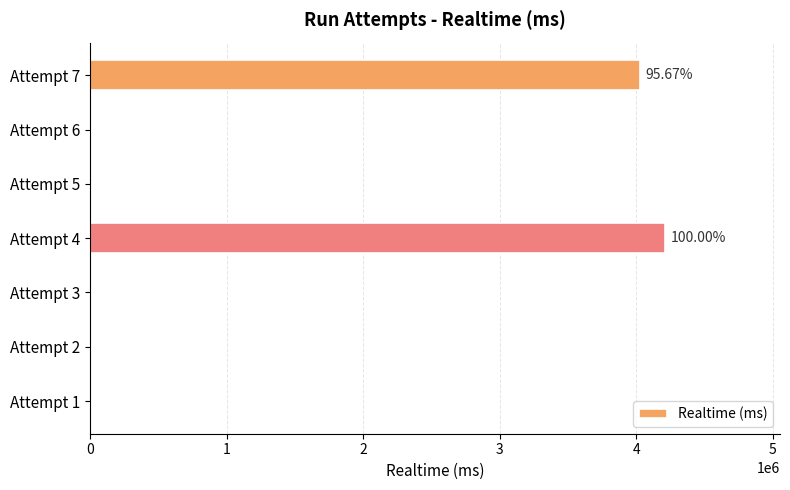

Which has a higher value, Attempt 7 or Attempt 6?

Attempt 7